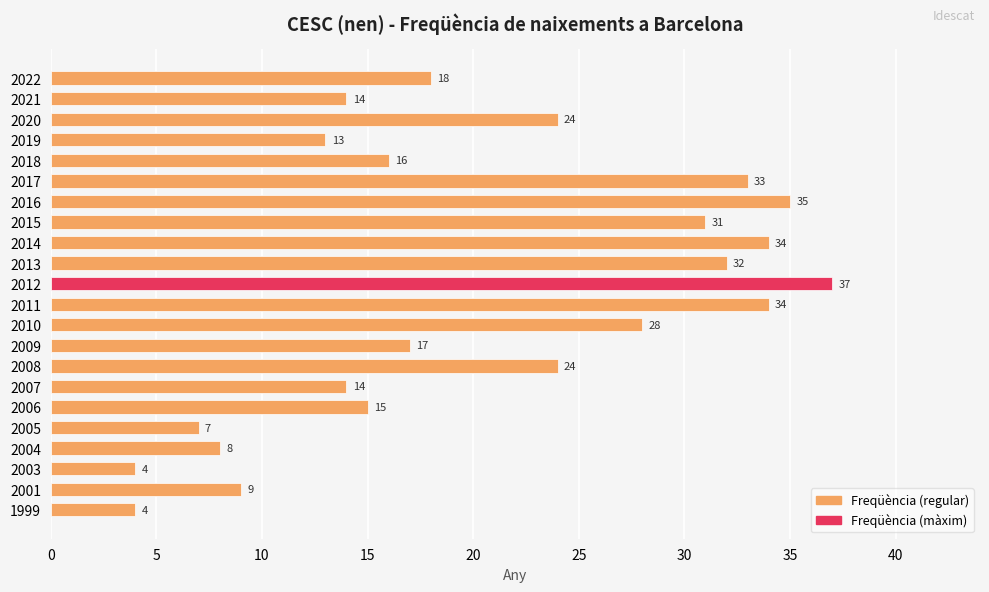

Reading top to bottom, list all the values displayed in this chart.

2022=18	2021=14	2020=24	2019=13	2018=16	2017=33	2016=35	2015=31	2014=34	2013=32	2012=37	2011=34	2010=28	2009=17	2008=24	2007=14	2006=15	2005=7	2004=8	2003=4	2001=9	1999=4